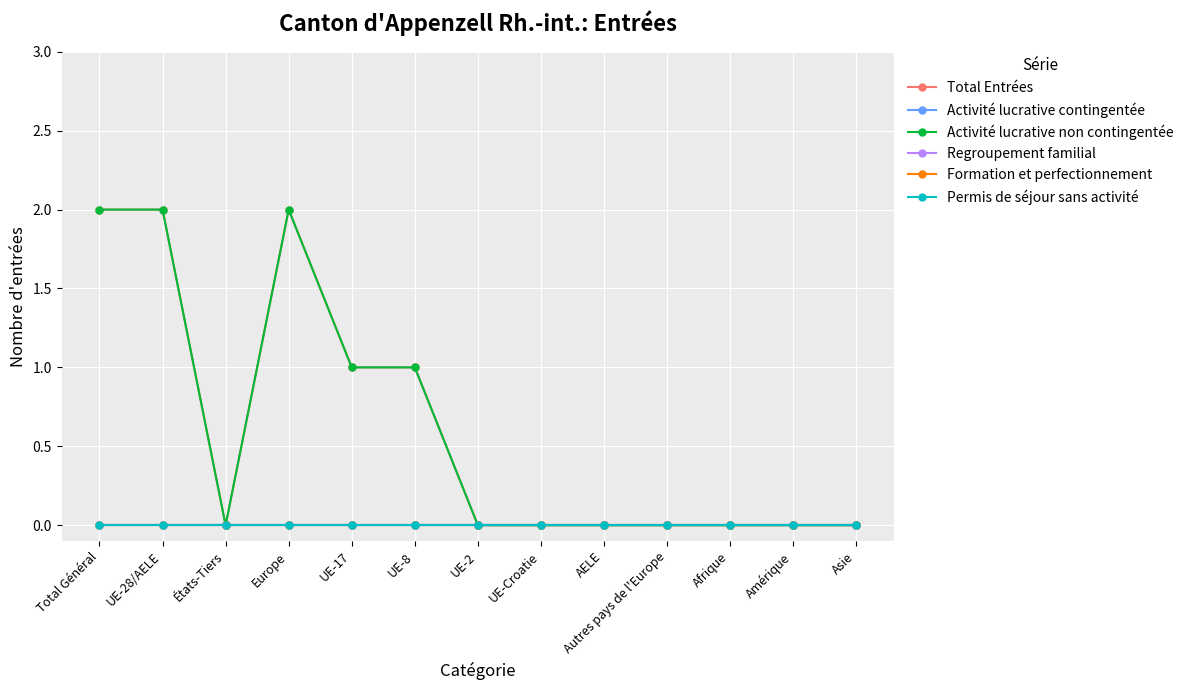

How many lines are shown in the chart?

6